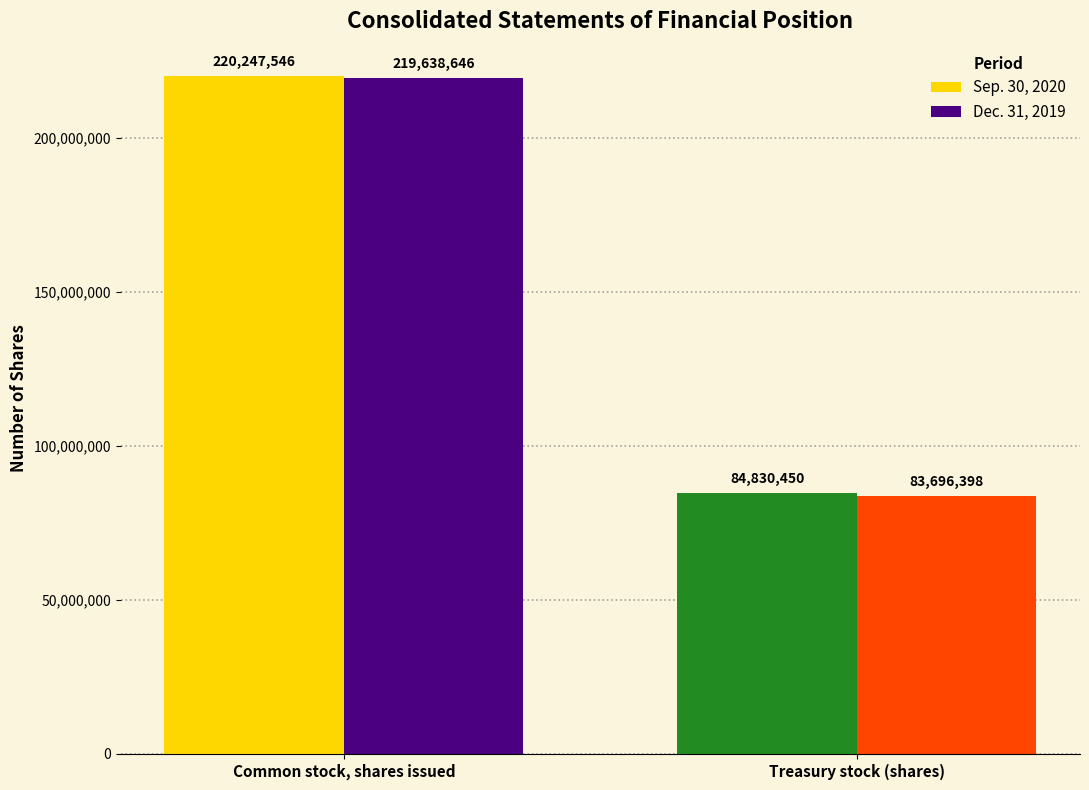

List the series in order of their overall mean, lowest first.

Dec. 31, 2019, Sep. 30, 2020